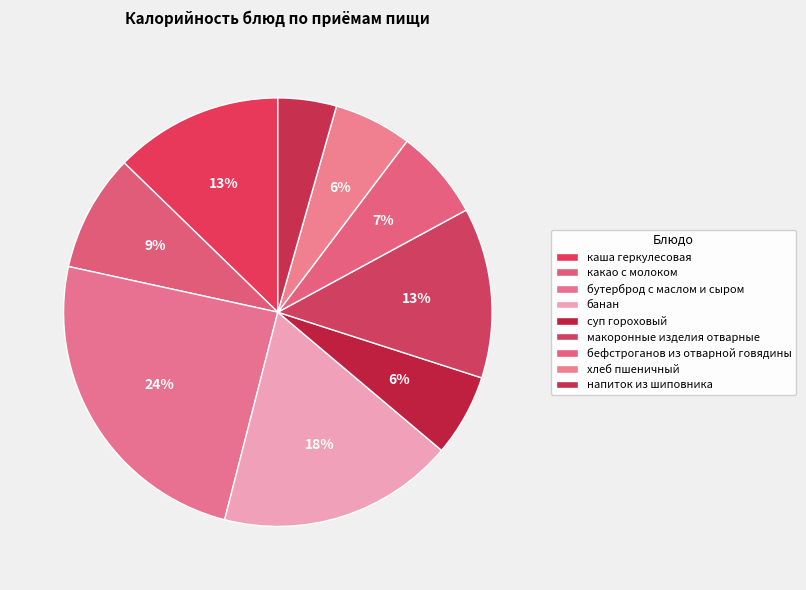

Is it true that бутерброд с маслом и сыром is 24% of the pie?

True